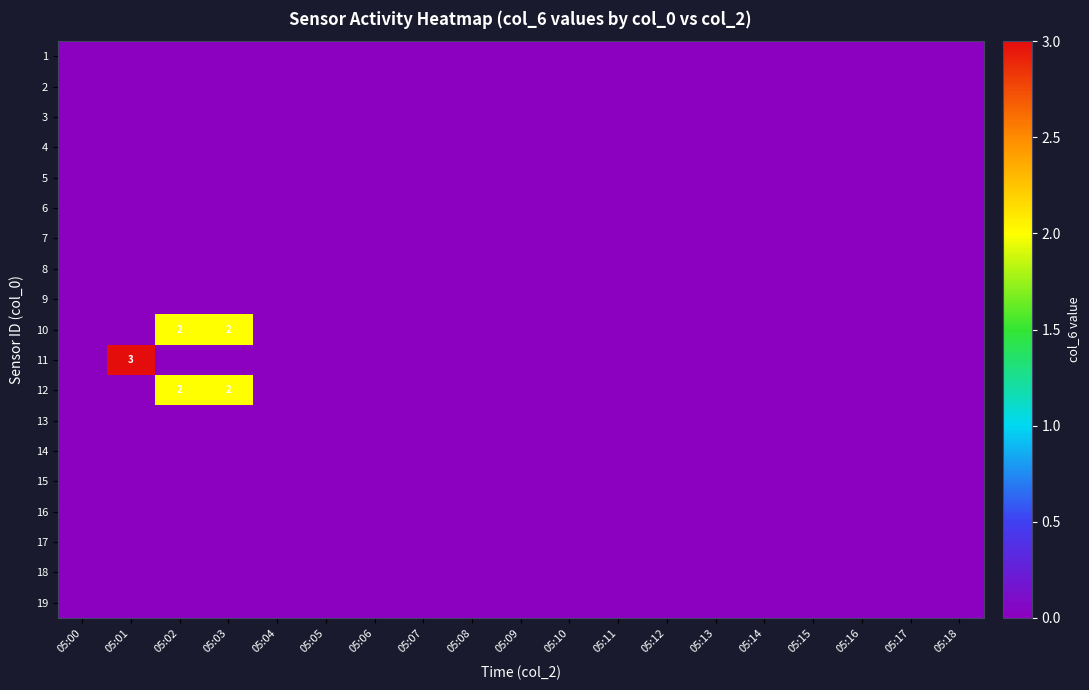

The value of 10 at 05:02 is 2. True or false?

True